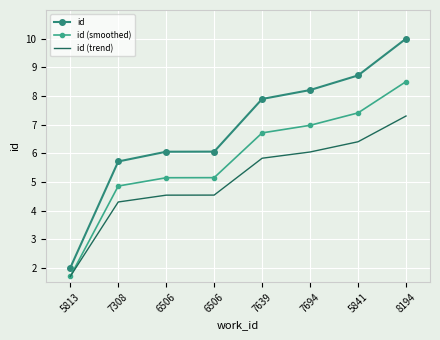

True or false: id (trend) and id cross at least once.

False